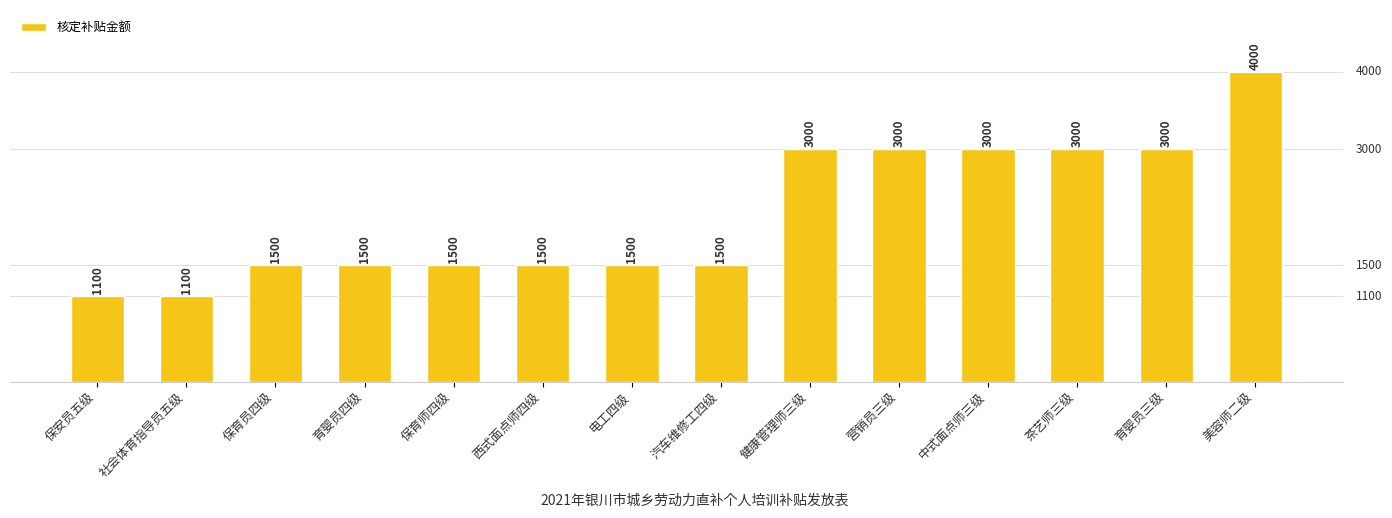

What is the greatest value displayed?

4000